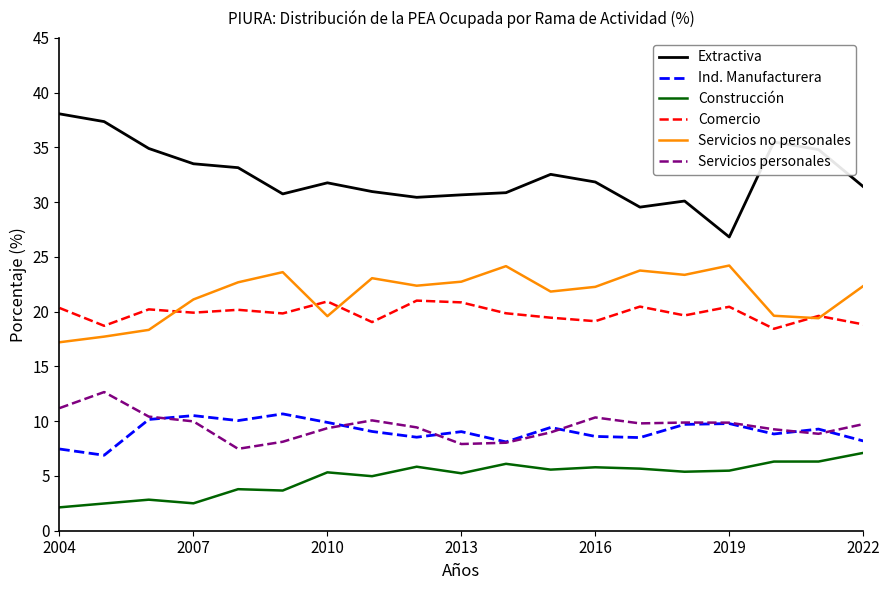

Which series has the largest total across all categories?

Extractiva